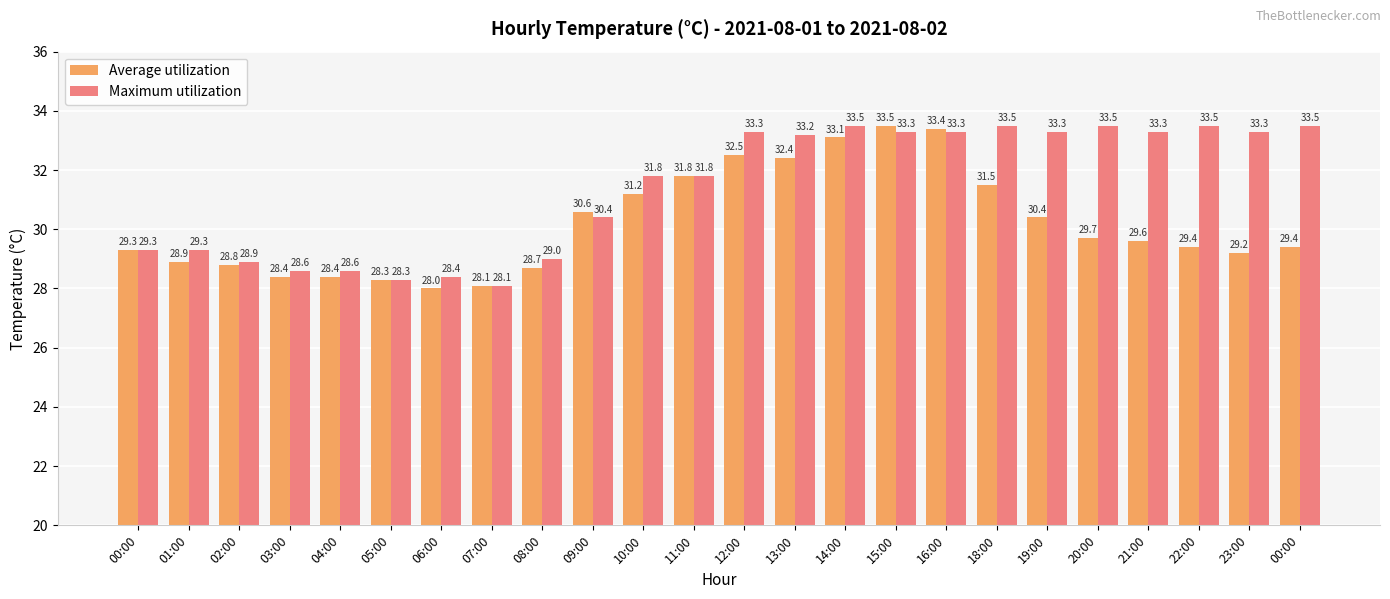

How many data points in Maximum utilization are less than 33?

12